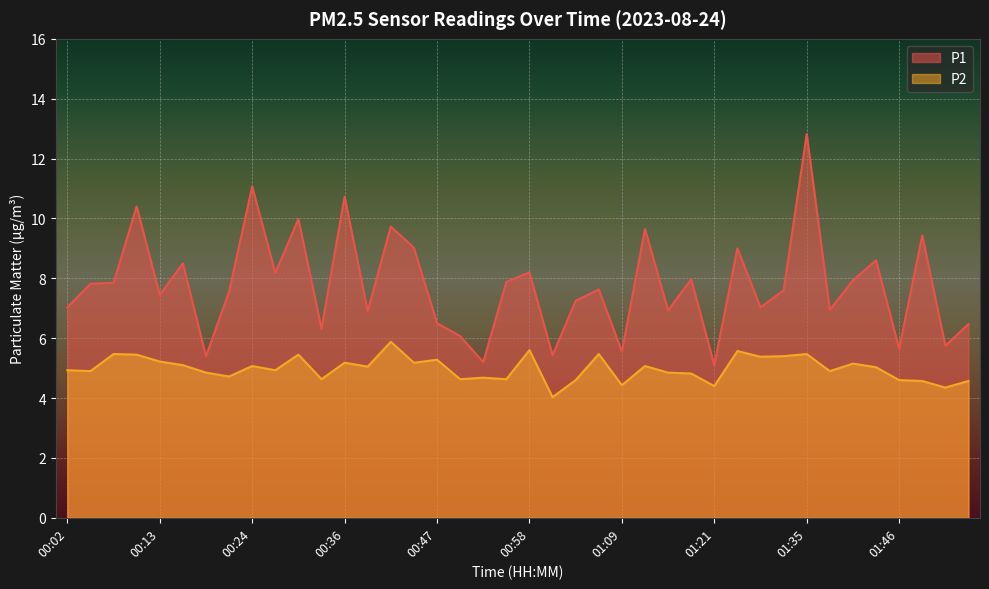

True or false: P2 and P1 cross at least once.

False